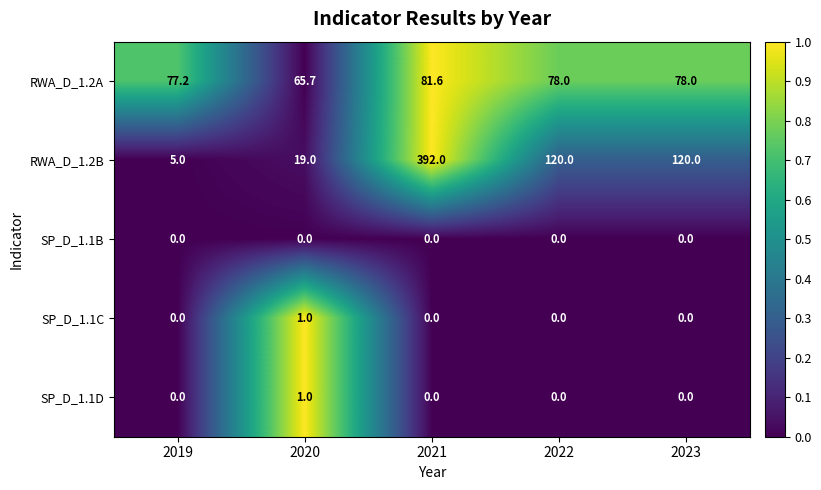

At which category is the sum across all series the highest?

2021